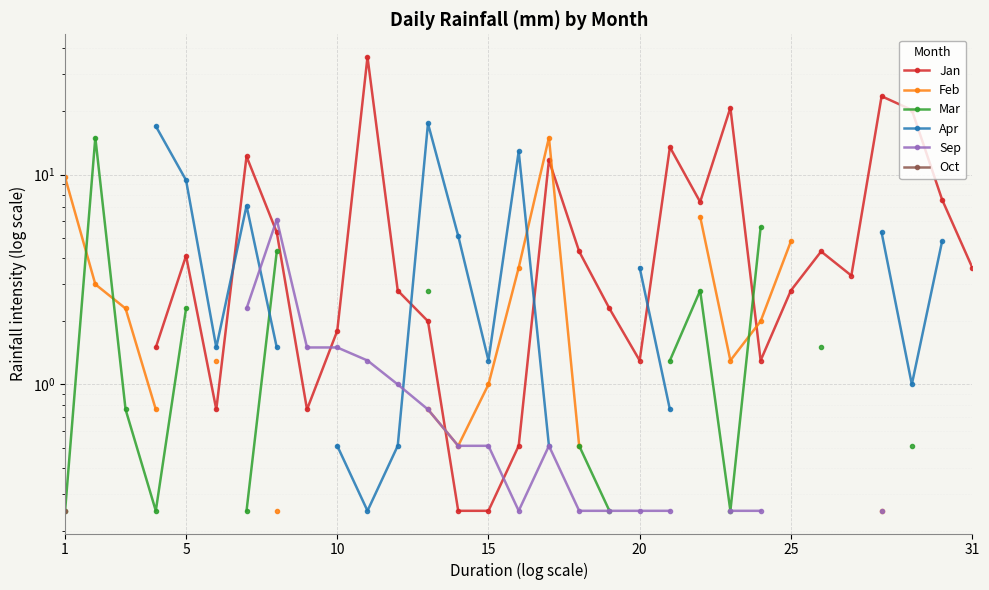

Which series changed the most between 1 and 5?

Mar